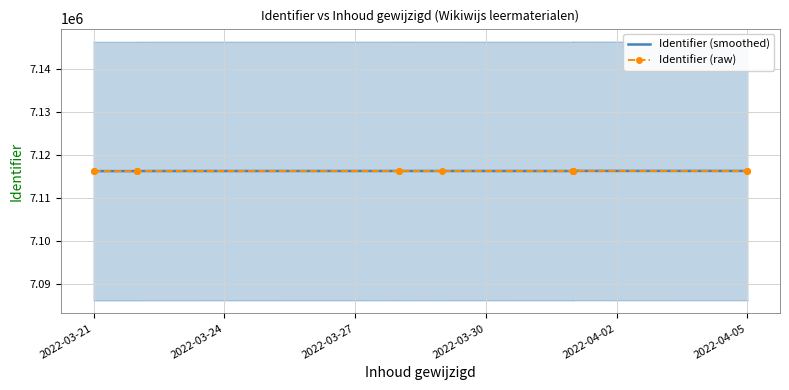

What is the difference between the highest and lowest values at 2022-04-02?

4.7